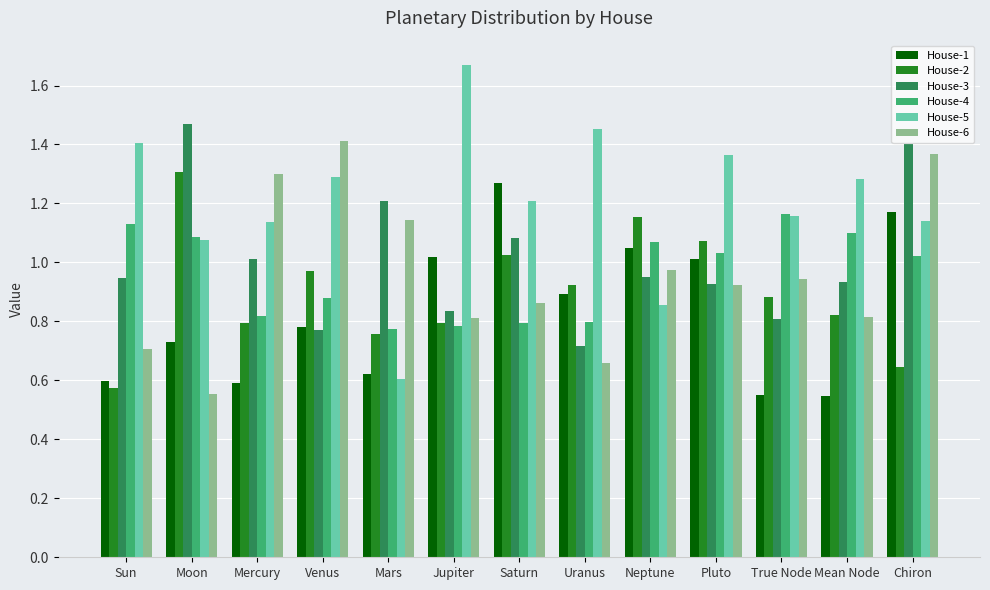

What is the difference between the House-4 values at Pluto and Venus?

0.2